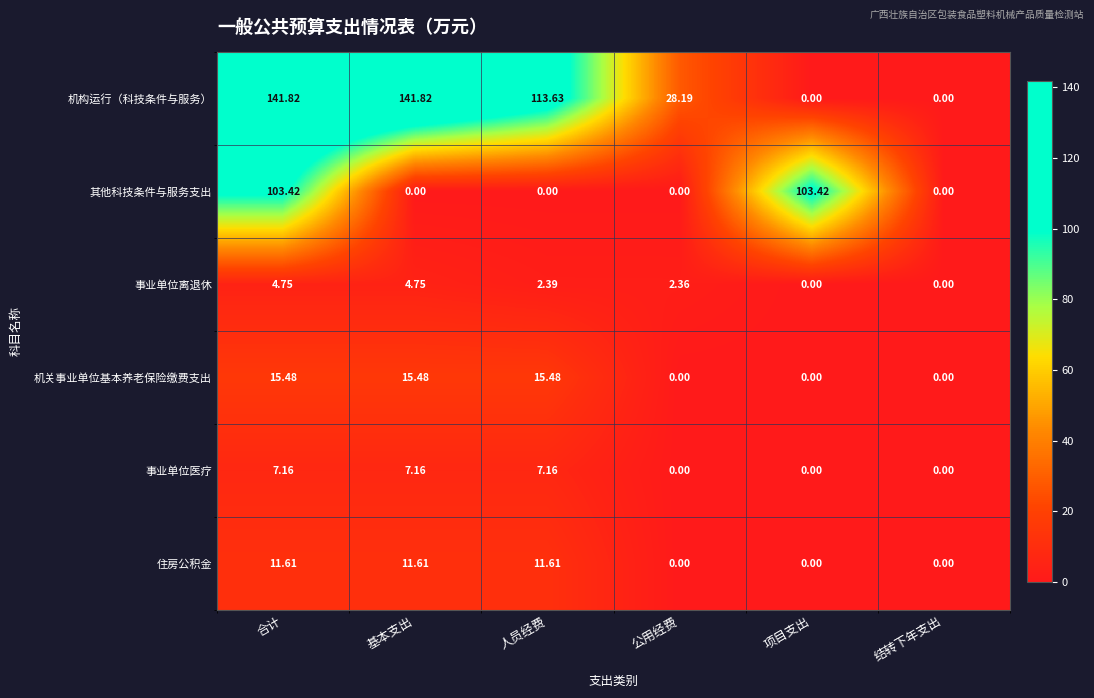

At which label is 机构运行（科技条件与服务） closest to 70?

公用经费